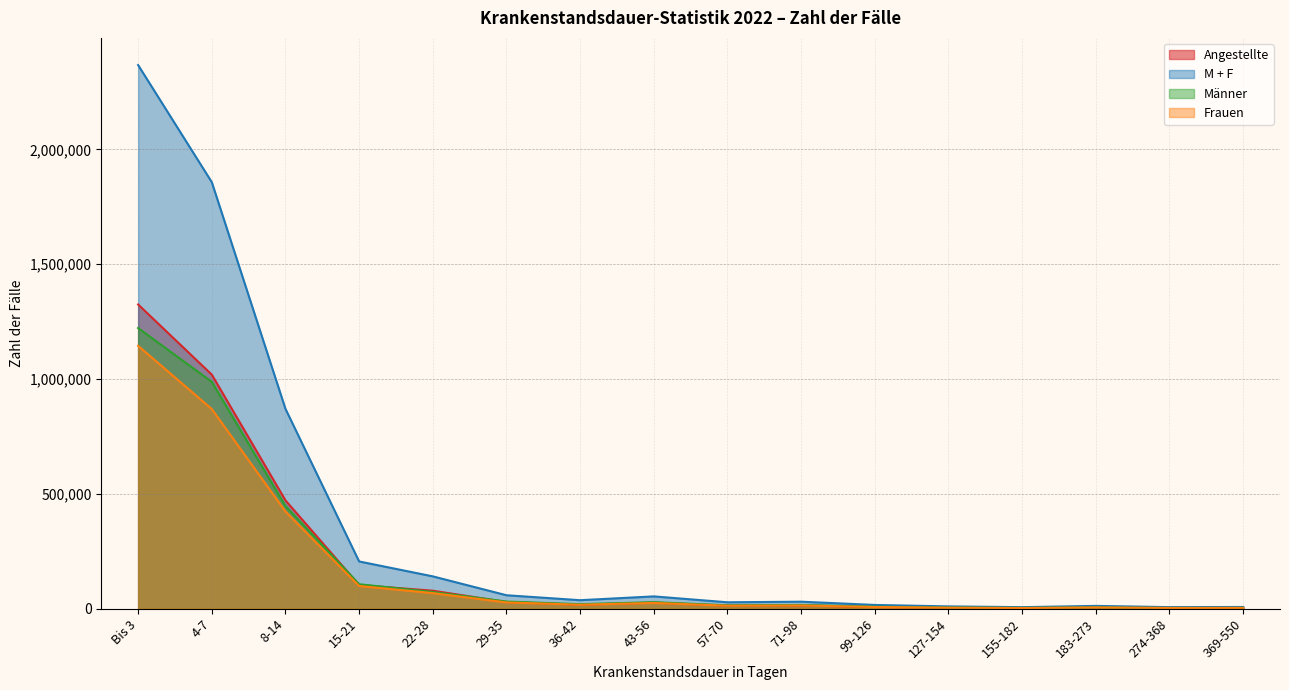

What is the difference between the M + F values at 43-56 and 22-28?

87224